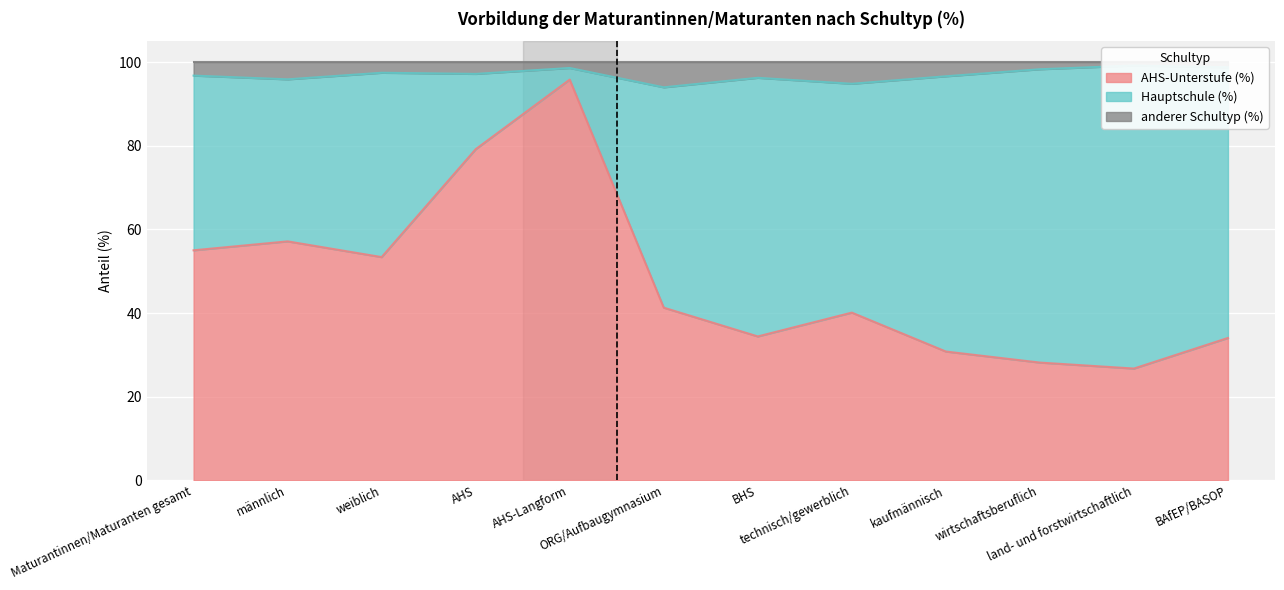

Is the value of AHS-Unterstufe (%) at männlich greater than the value of anderer Schultyp (%) at wirtschaftsberuflich?

No